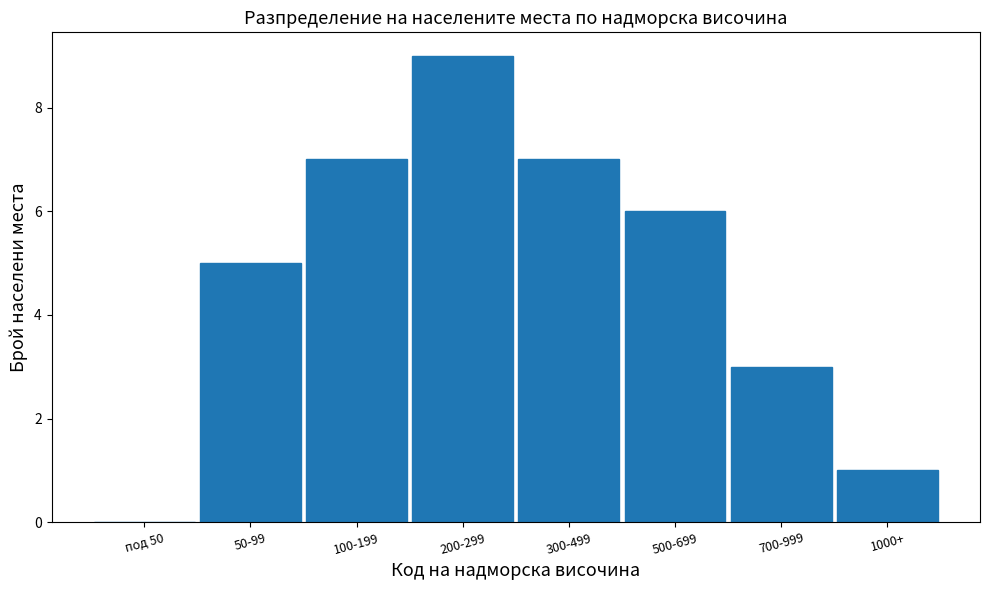

Reading right to left, list all the values displayed in this chart.

1000+=1	700-999=3	500-699=6	300-499=7	200-299=9	100-199=7	50-99=5	под 50=0